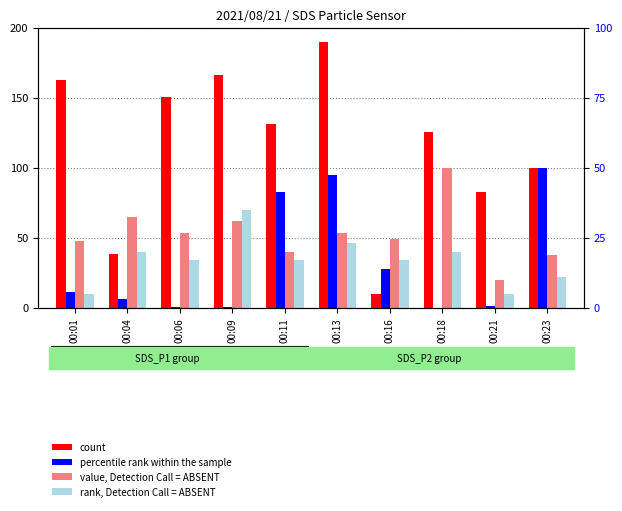

What is the sum of the value, Detection Call = ABSENT values at 00:11 and 00:16?

89.1